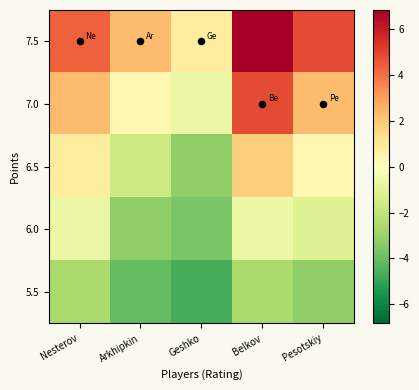

What is the difference between the highest and lowest values at Arkhipkin?

6.5